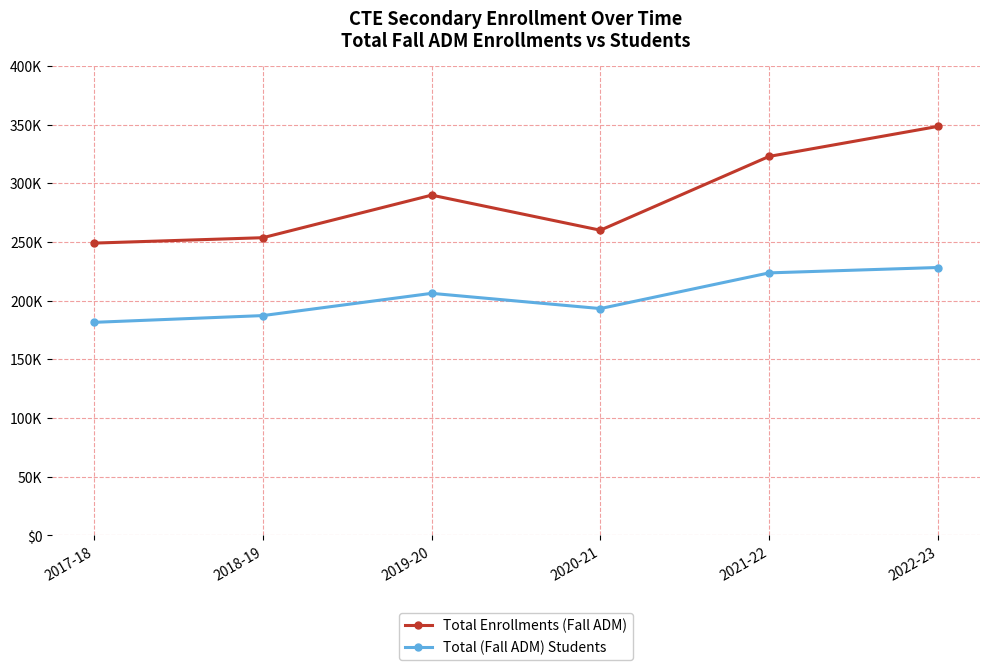

What are all the series names shown in the legend?

Total Enrollments (Fall ADM), Total (Fall ADM) Students